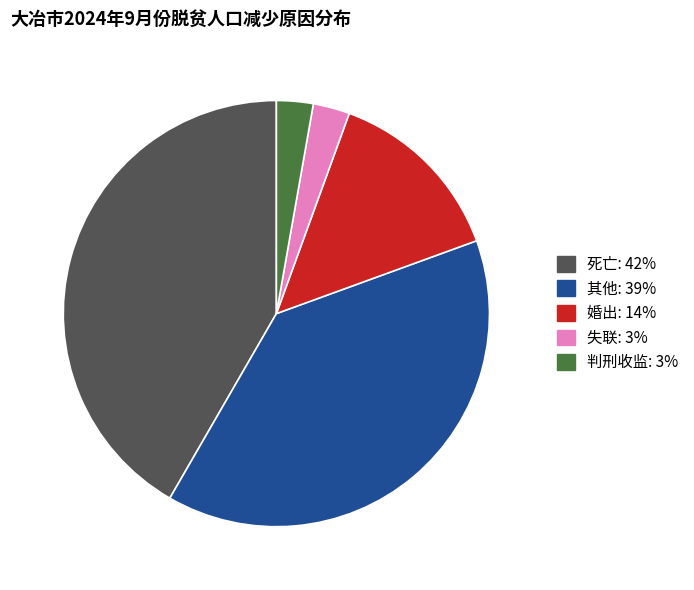

Which category has the biggest portion of the pie?

死亡